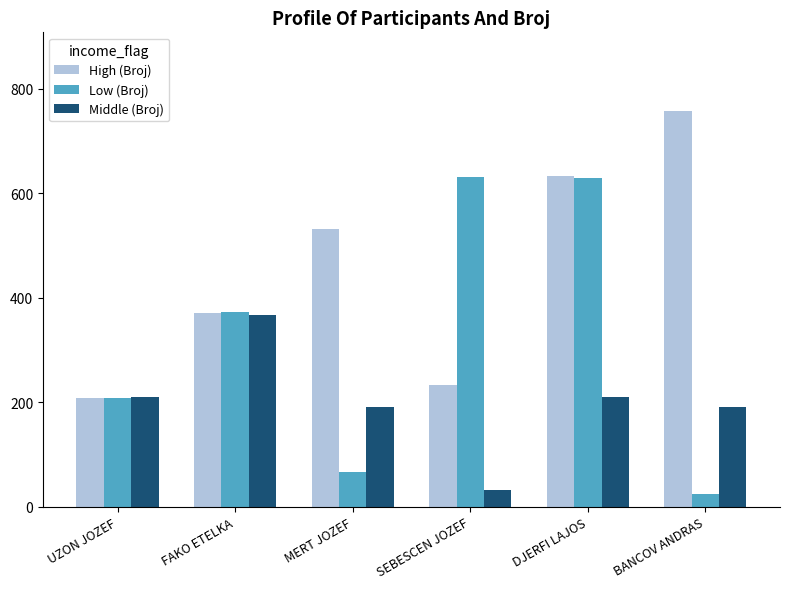

Which category has the highest value in the Middle (Broj) series?

FAKO ETELKA